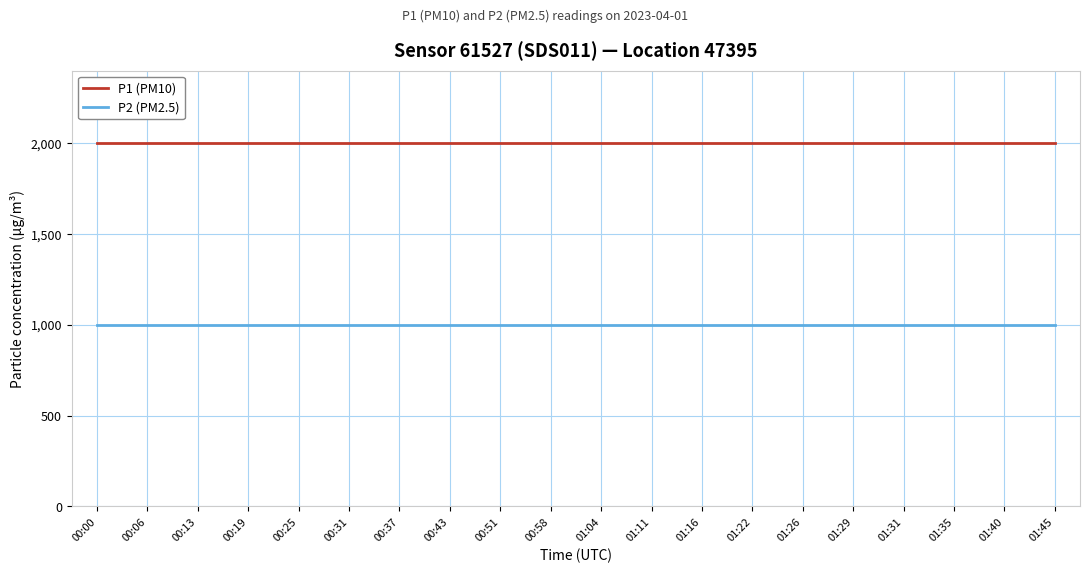

Reading left to right, what are all the values shown in this chart?

P1 (PM10): 1999.9	1999.9	1999.9	1999.9	1999.9	1999.9	1999.9	1999.9	1999.9	1999.9	1999.9	1999.9	1999.9	1999.9	1999.9	1999.9	1999.9	1999.9	1999.9	1999.9
P2 (PM2.5): 999.9	999.9	999.9	999.9	999.9	999.9	999.9	999.9	999.9	999.9	999.9	999.9	999.9	999.9	999.9	999.9	999.9	999.9	999.9	999.9